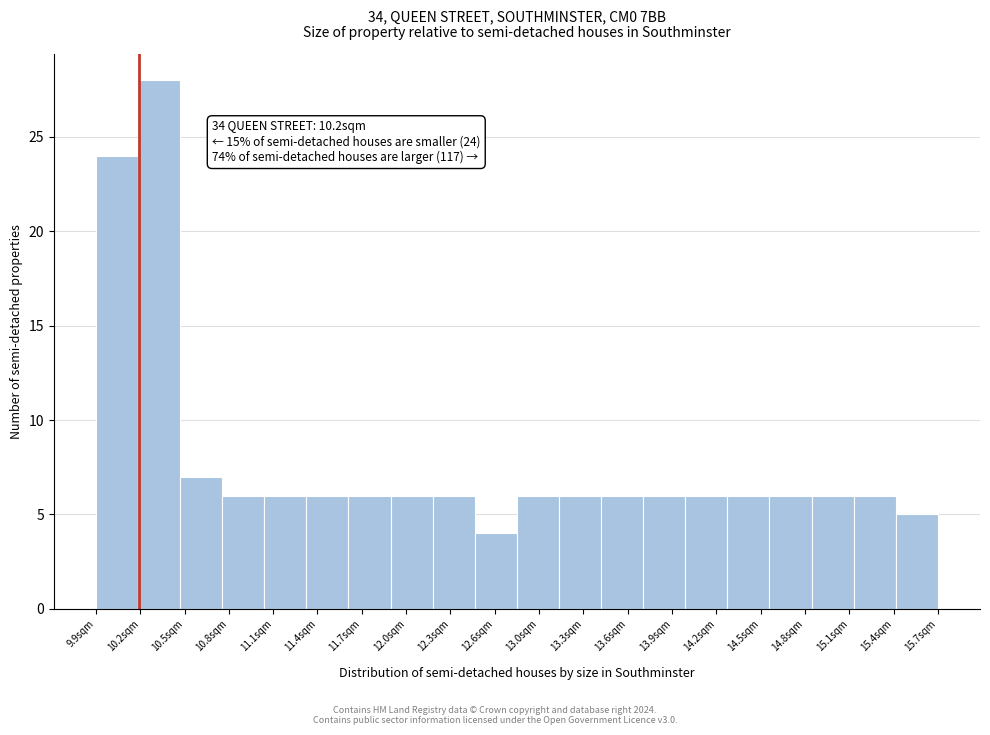

Which range on the x-axis has the tallest bar?

10.19 to 10.48